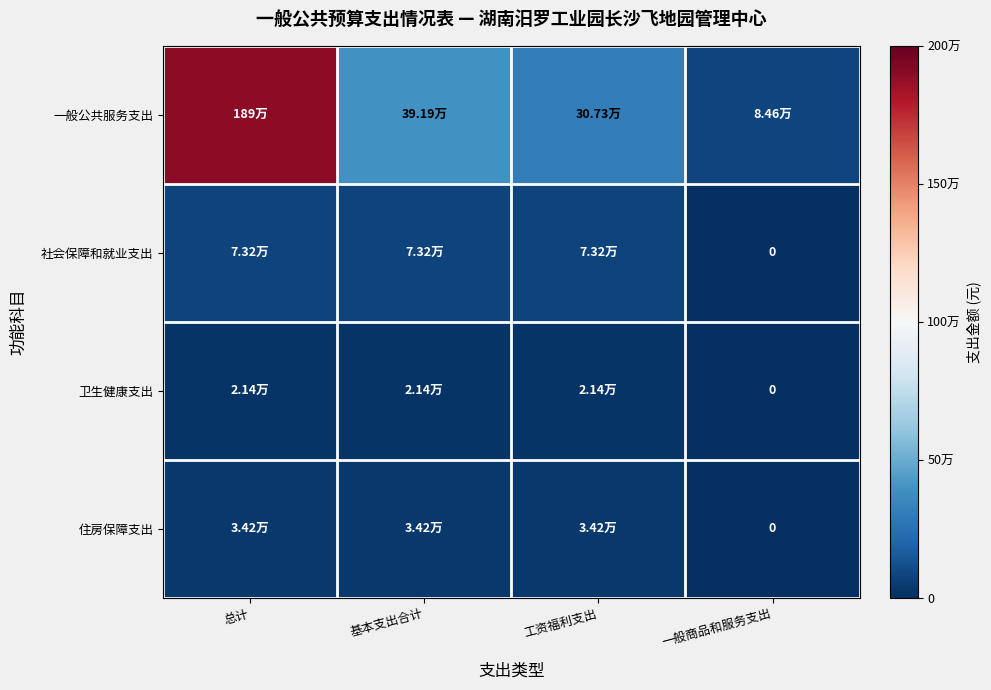

What is the spread (max minus min) of values at 总计?

1870542